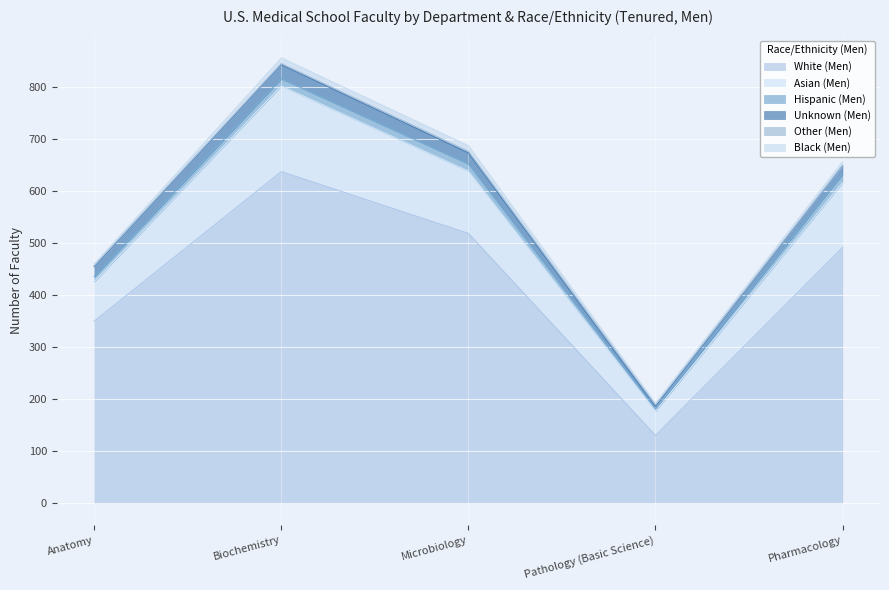

At how many categories does at least one series exceed 42?

5